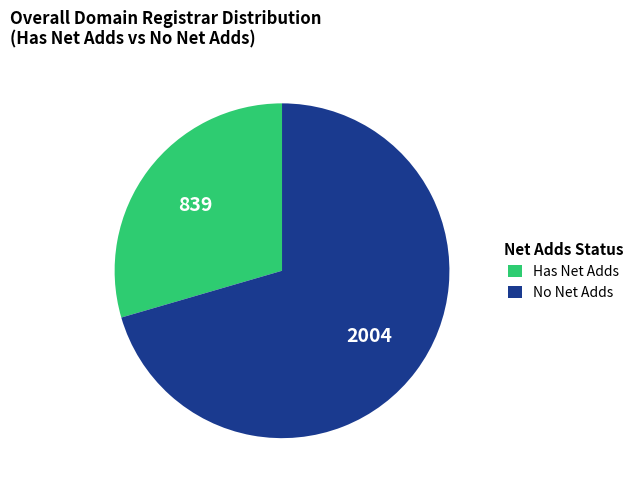

What is the smallest slice in the pie chart?

Has Net Adds